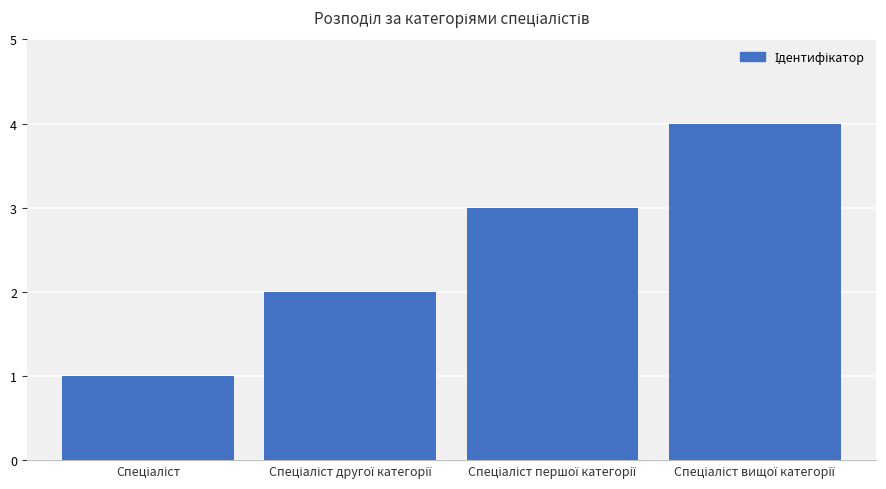

What is the difference between the maximum and minimum values?

3